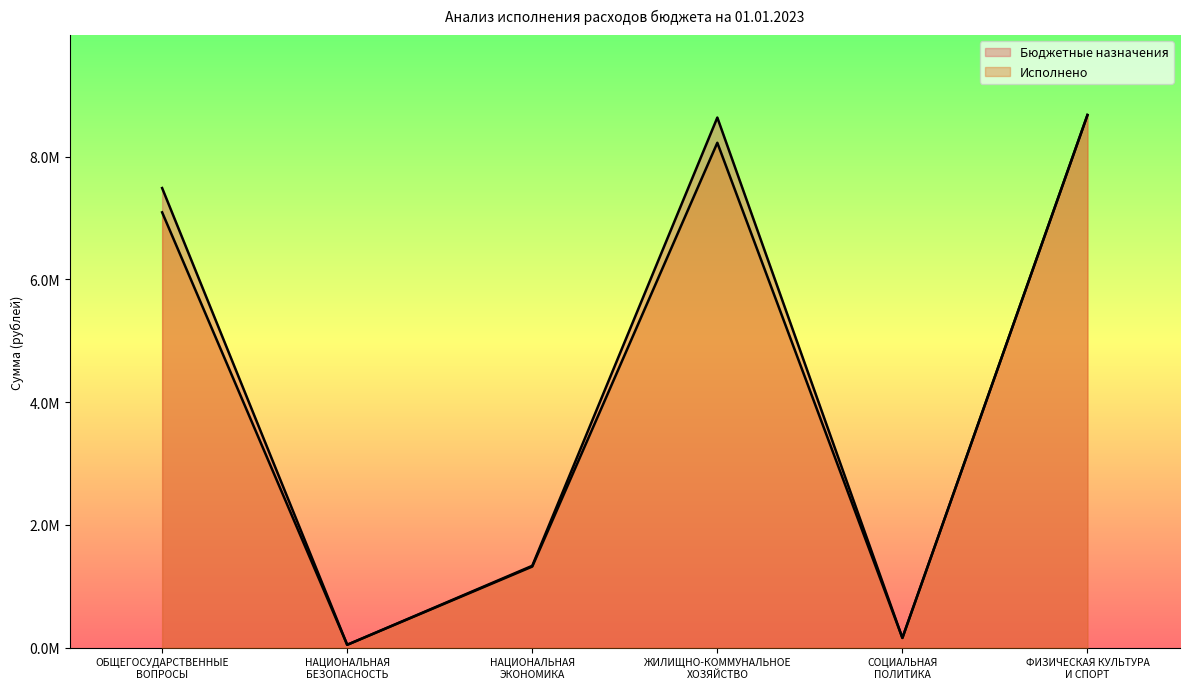

Where does the Исполнено series first go above 7092840?

ОБЩЕГОСУДАРСТВЕННЫЕ
ВОПРОСЫ